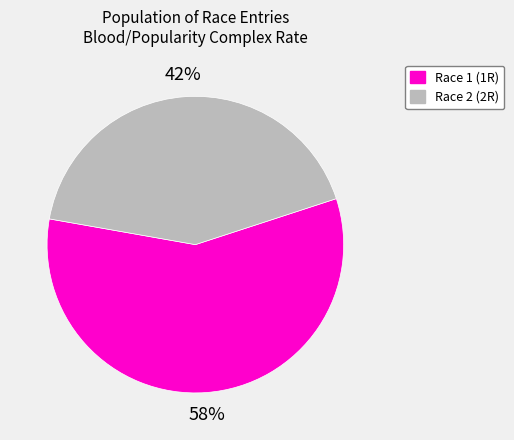

Is there any slice that represents more than half of the pie?

Yes